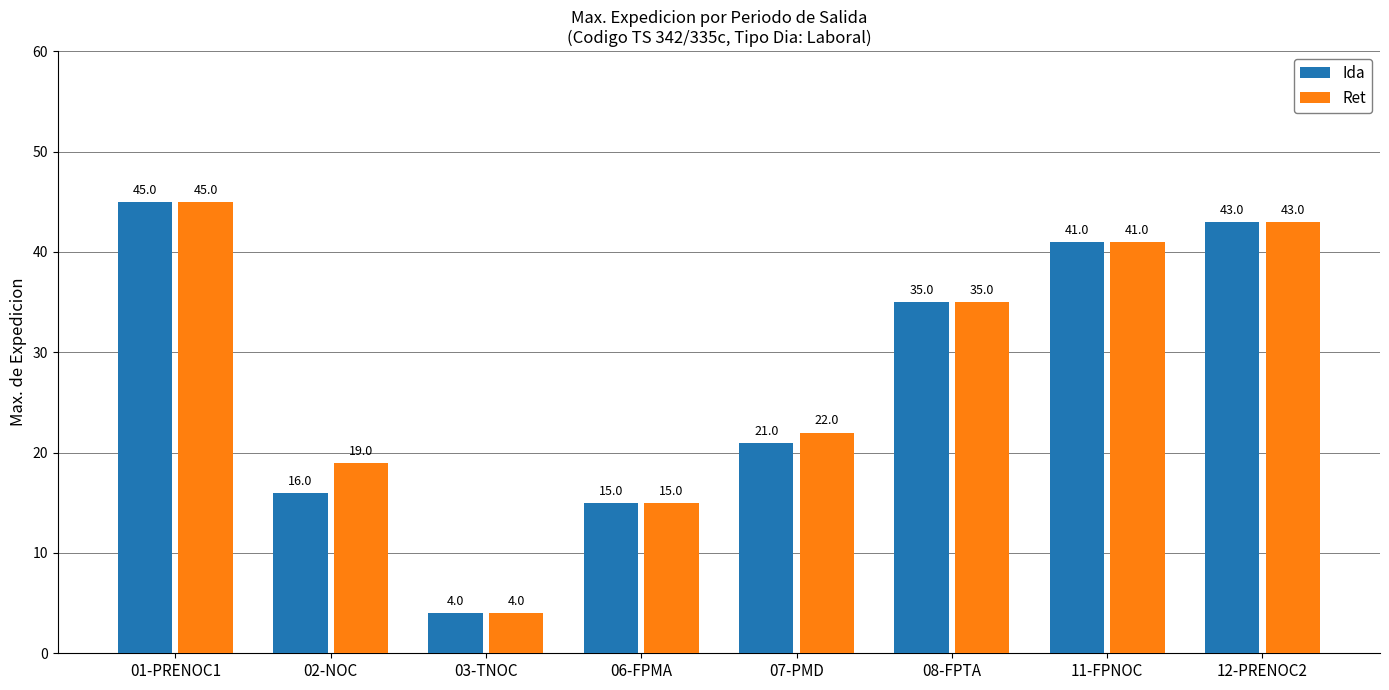

The value of Ida at 11-FPNOC is 15. True or false?

False